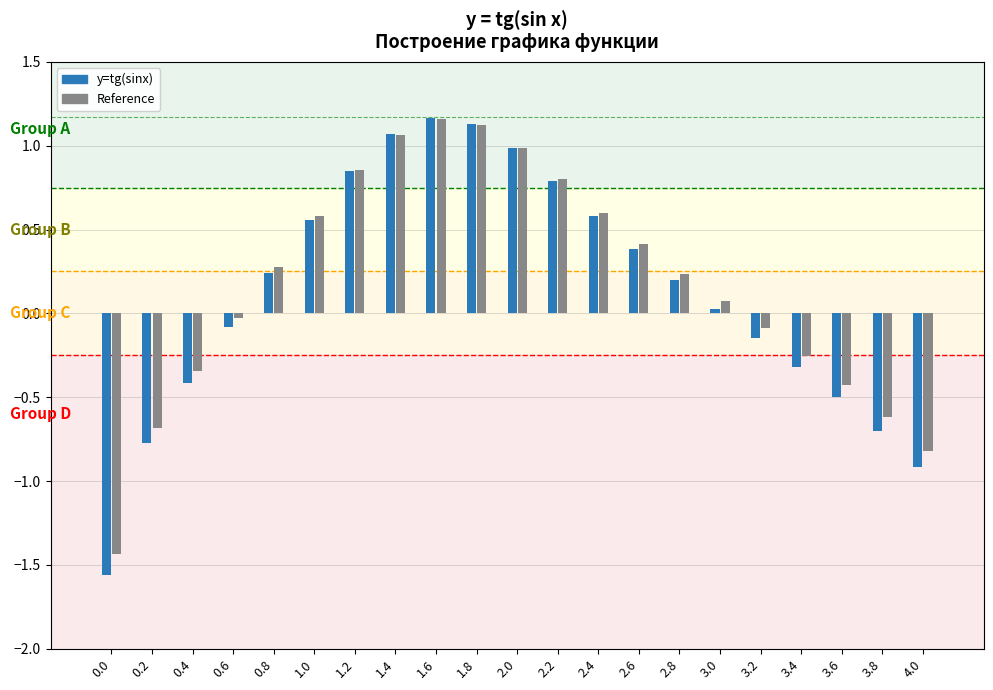

What is the total value across all series at 1.2?

1.7